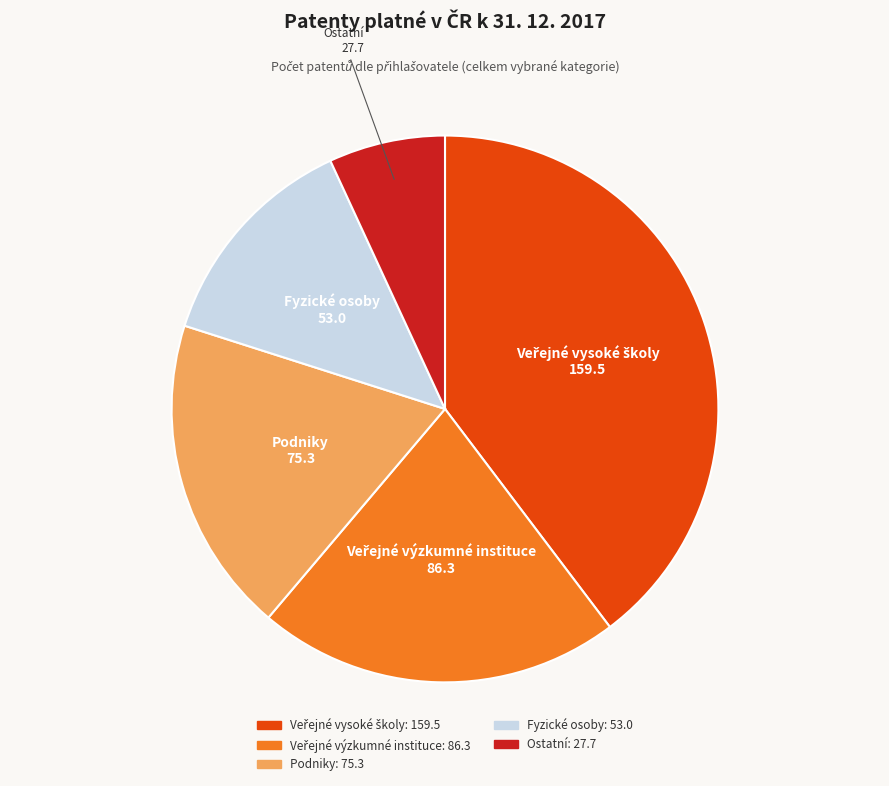

Do Podniky and Ostatní together represent more than half of the pie?

No